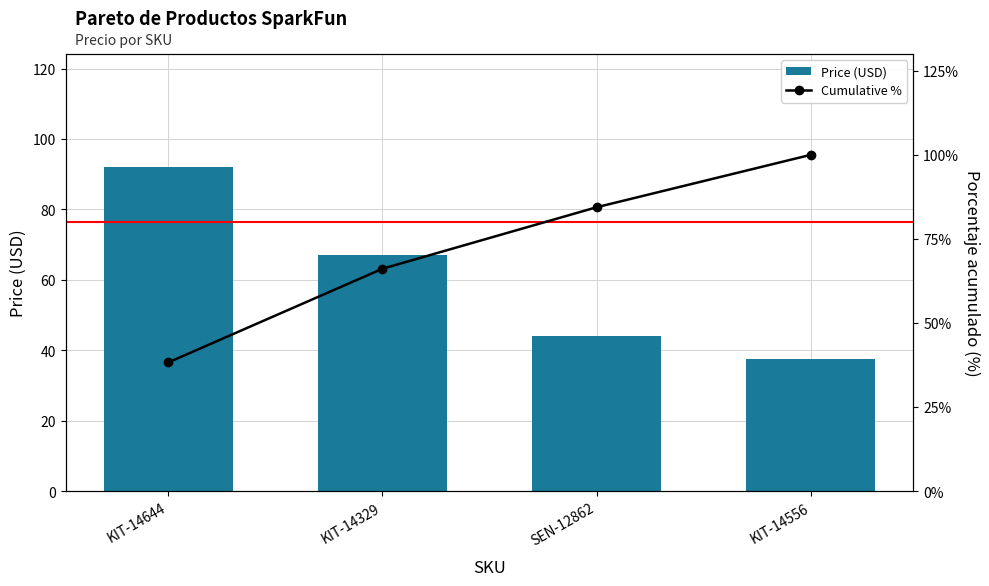

How many values in the Price (USD) series are below 66?

2